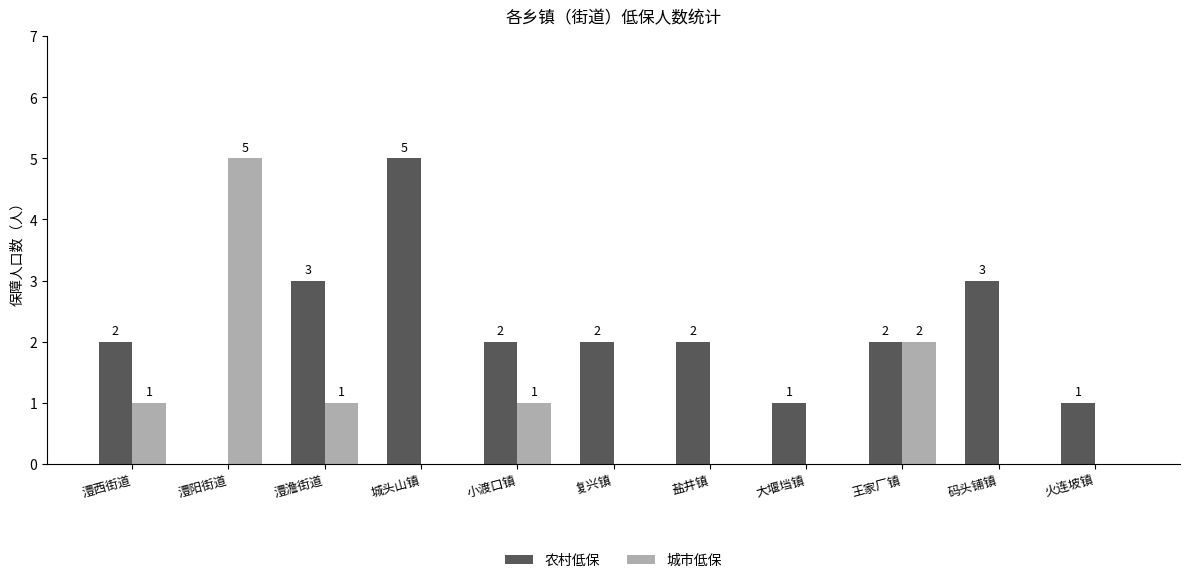

Which series changed the most between 澧西街道 and 盐井镇?

城市低保